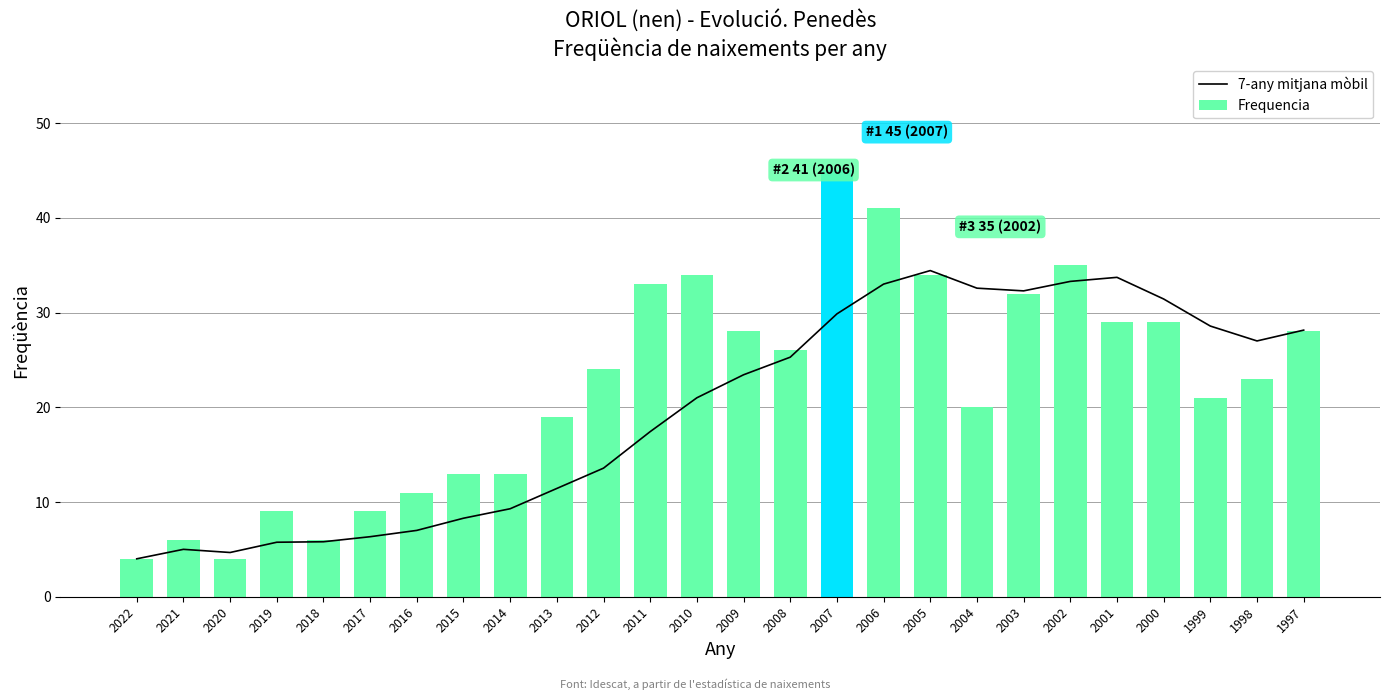

What is the approximate value of 7-any mitjana mòbil at 2011?

17.4